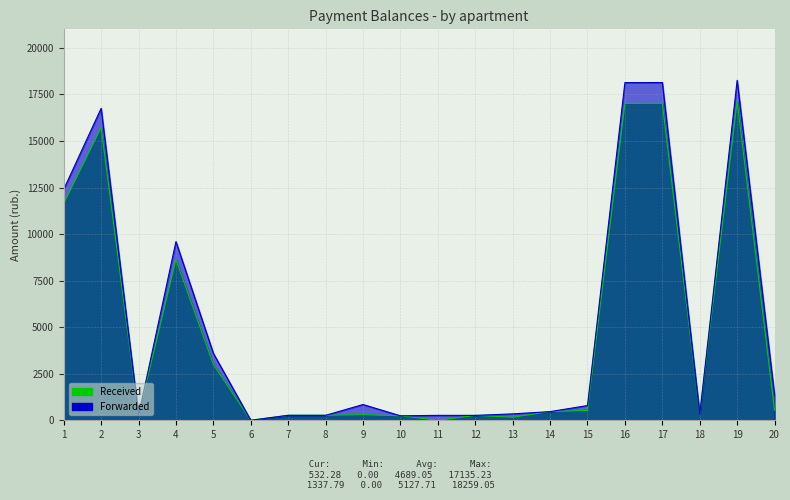

Which series has the widest spread of values?

Forwarded